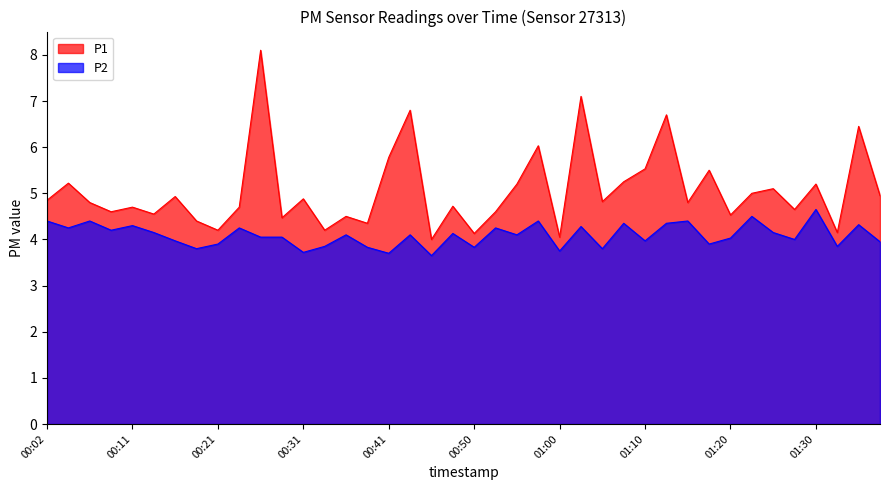

How many lines are shown in the chart?

2